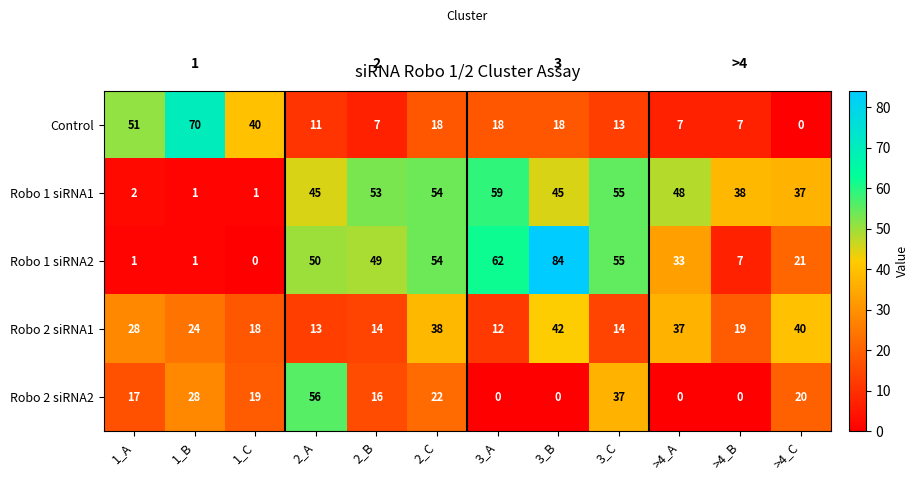

At 2_A, list the series in order from smallest to largest.

Control, Robo 2 siRNA1, Robo 1 siRNA1, Robo 1 siRNA2, Robo 2 siRNA2